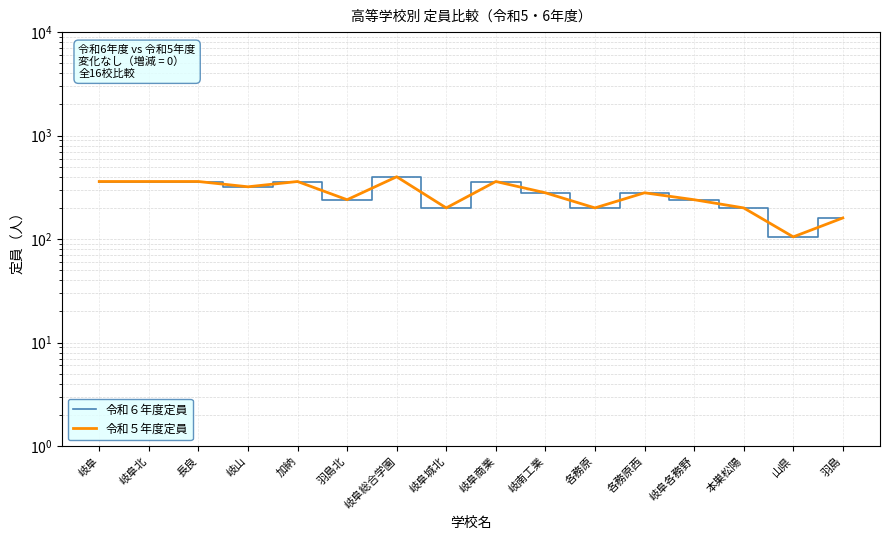

Which series has the largest total across all categories?

令和６年度定員